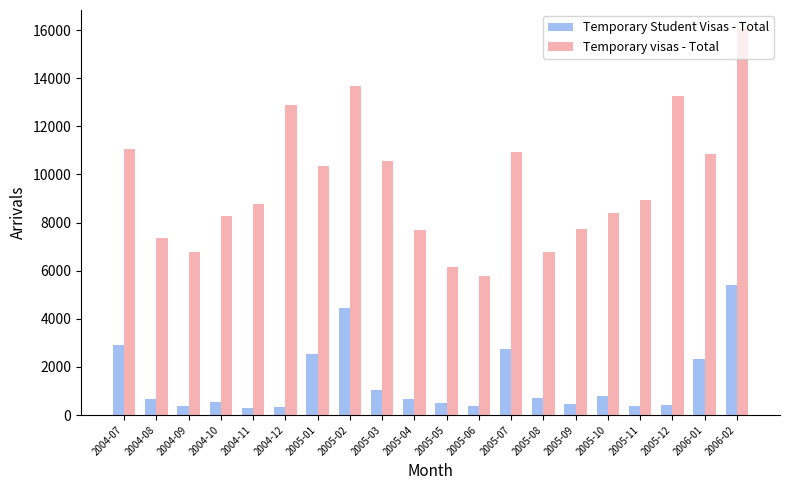

Rank the series by their maximum value, from lowest to highest.

Temporary Student Visas - Total, Temporary visas - Total